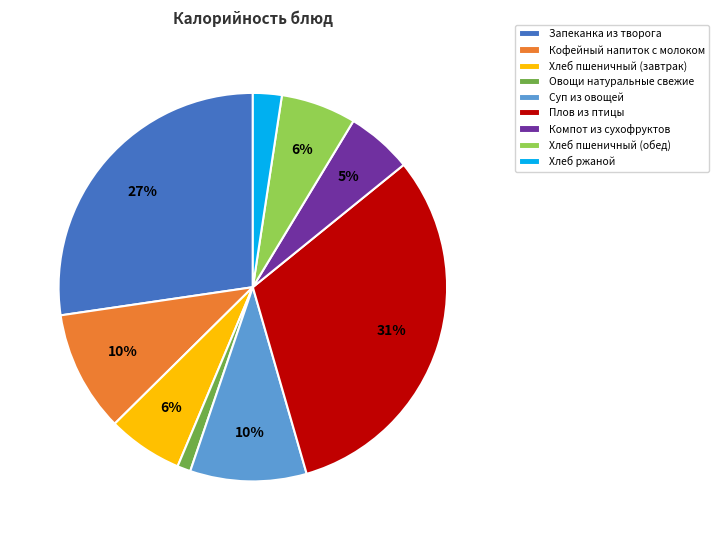

Do Хлеб ржаной and Хлеб пшеничный (завтрак) together represent more than half of the pie?

No